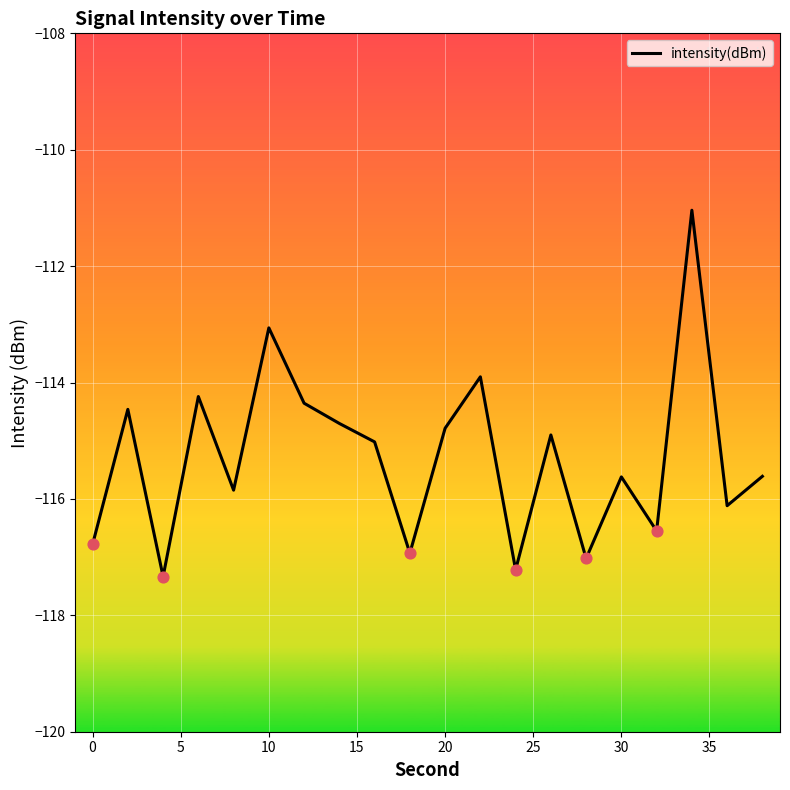

What is the difference between the maximum and minimum values?

6.3